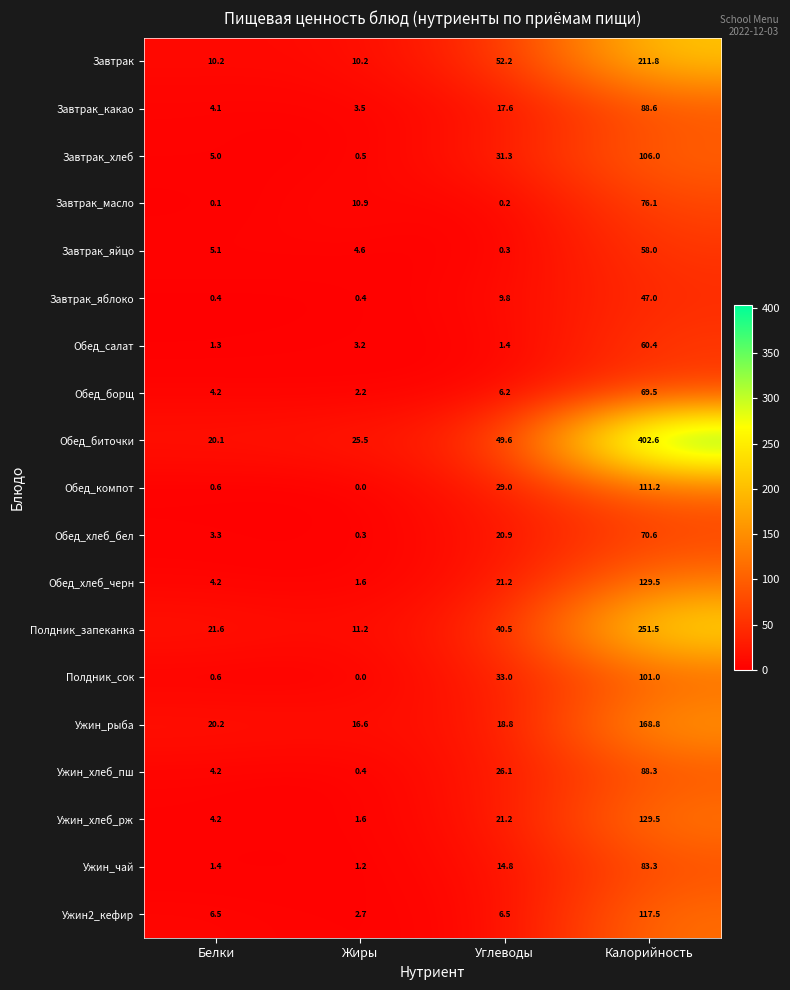

Count the number of data series in this chart.

19